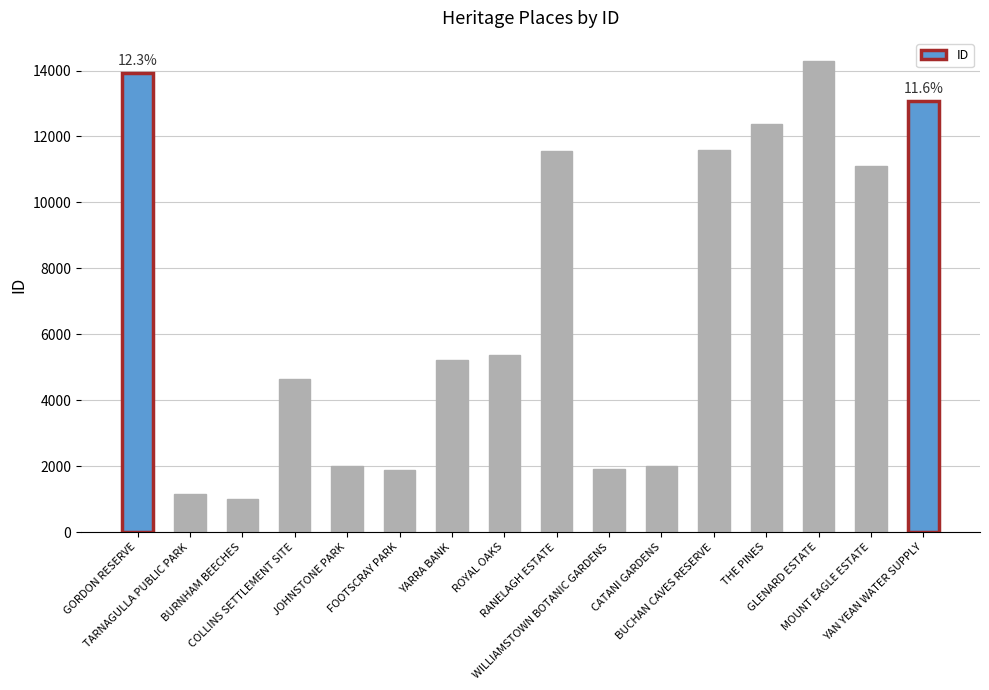

At which label does the data first exceed 5378?

GORDON RESERVE